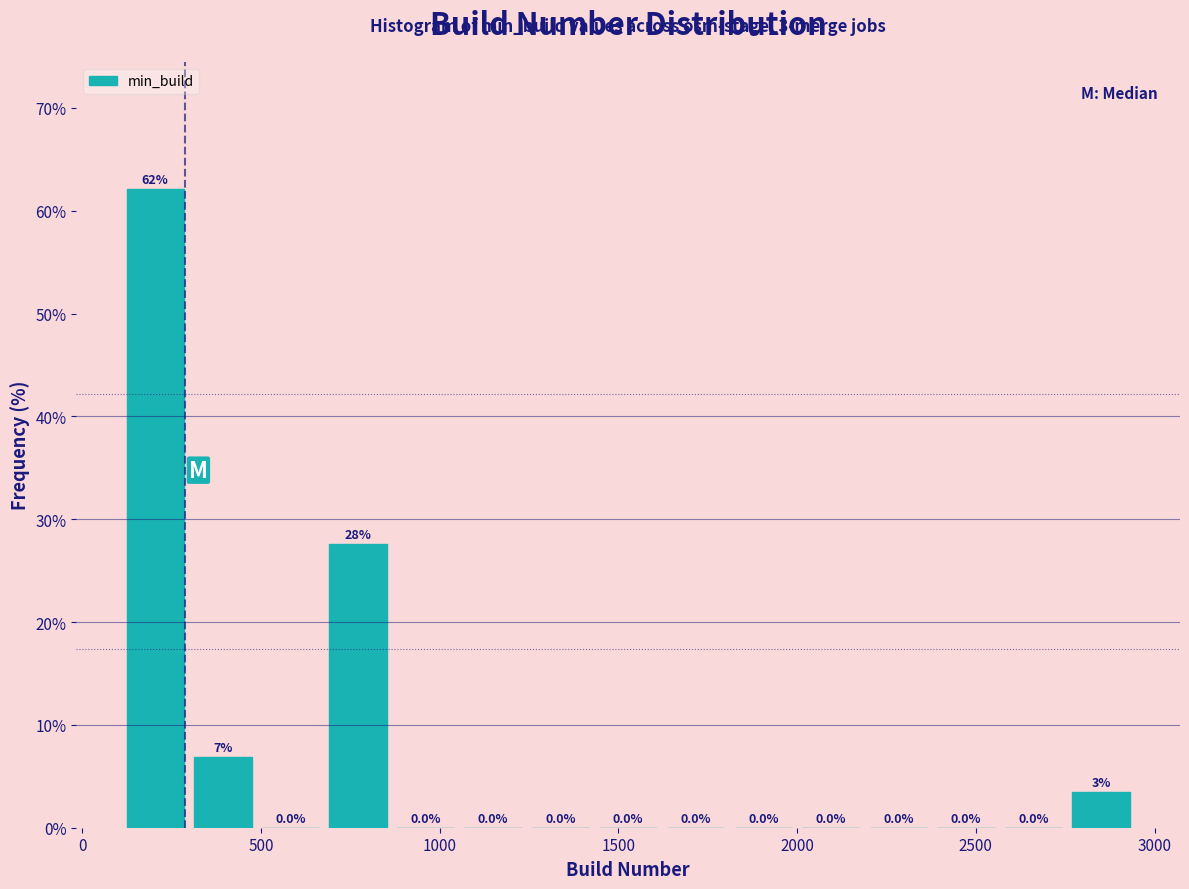

Read against the x-axis, roughly where is the centre of the tallest bar?

200